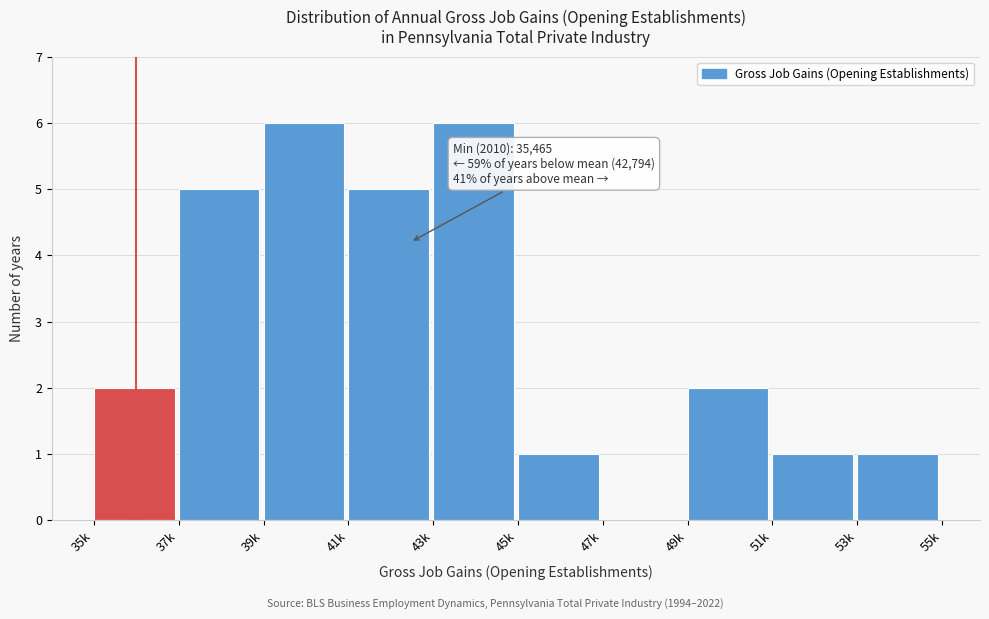

Reading right to left, what are all the values shown in this chart?

53k=1	51k=1	49k=2	47k=0	45k=1	43k=6	41k=5	39k=6	37k=5	35k=2